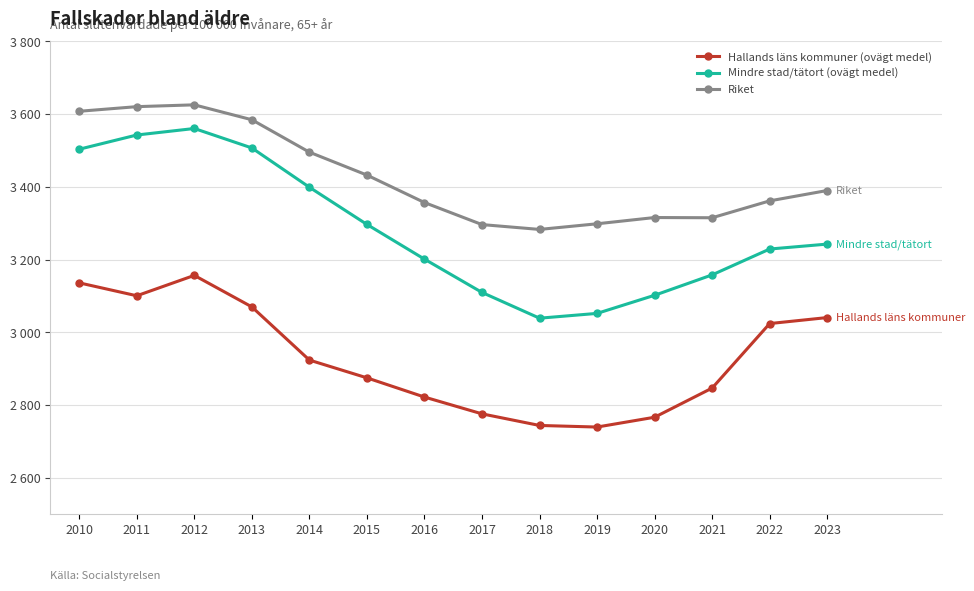

Reading left to right, transcribe all the data shown in this chart.

Hallands läns kommuner (ovägt medel): 2010=3136.1	2011=3100.6	2012=3156.6	2013=3070.0	2014=2923.8	2015=2875.0	2016=2822.2	2017=2776.0	2018=2744.1	2019=2739.7	2020=2766.7	2021=2846.9	2022=3024.2	2023=3040.7
Mindre stad/tätort (ovägt medel): 2010=3503.5	2011=3542.6	2012=3560.5	2013=3507.0	2014=3399.0	2015=3296.7	2016=3201.3	2017=3109.8	2018=3039.0	2019=3052.2	2020=3102.0	2021=3158.1	2022=3229.1	2023=3242.7
Riket: 2010=3607.8	2011=3620.5	2012=3625.5	2013=3584.5	2014=3495.4	2015=3432.4	2016=3356.9	2017=3296.3	2018=3283.0	2019=3298.5	2020=3315.7	2021=3315.1	2022=3361.5	2023=3390.0